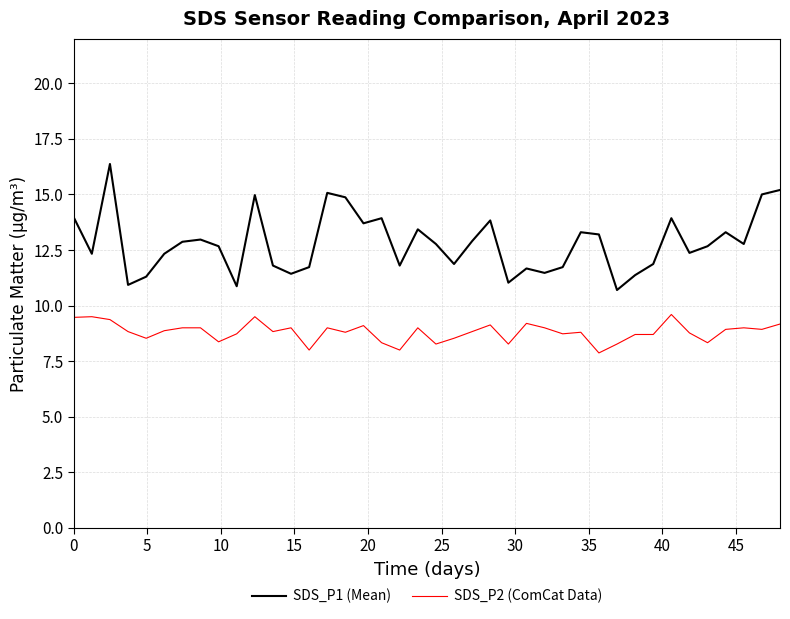

True or false: SDS_P2 (ComCat Data) and SDS_P1 (Mean) cross at least once.

False